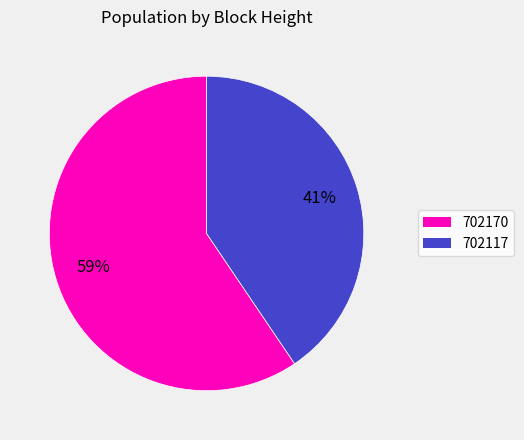

Do 702117 and 702170 together represent more than half of the pie?

Yes